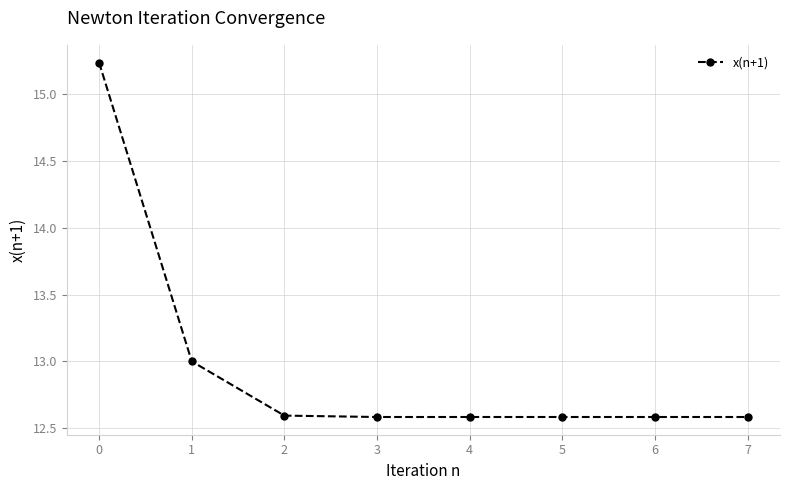

What is the smallest value displayed?

12.6